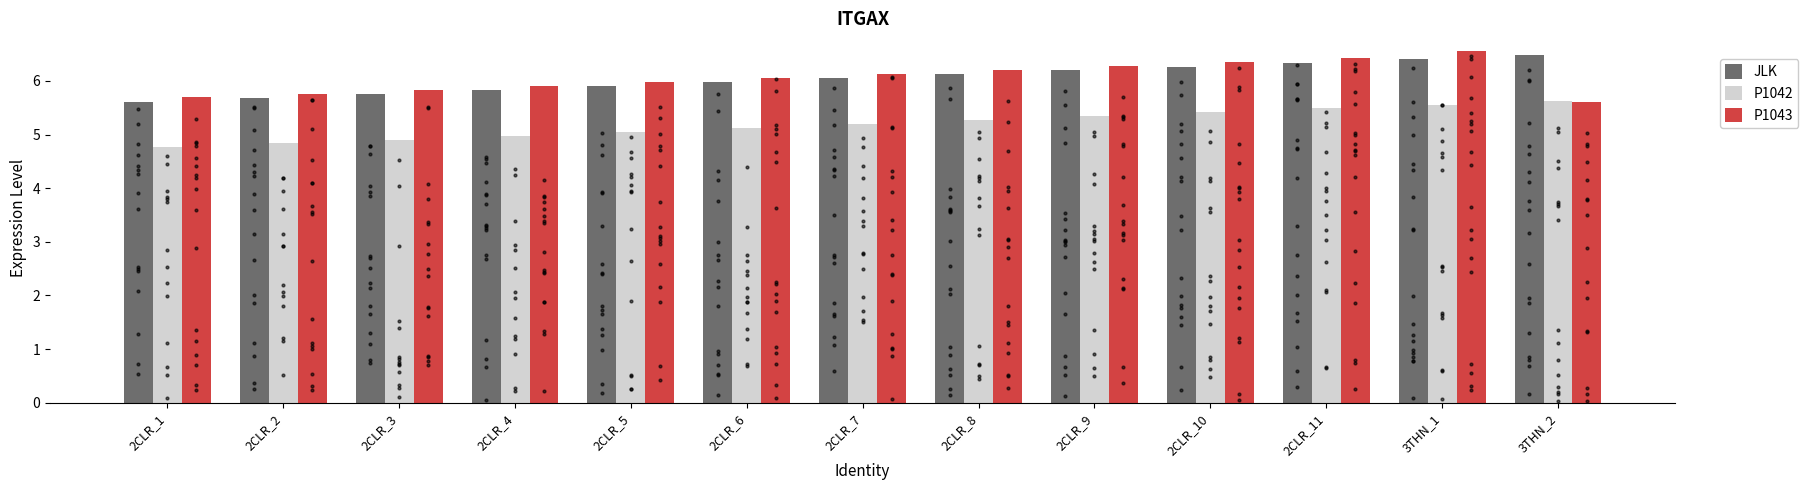

Is the value of JLK at 2CLR_10 greater than the value of P1043 at 2CLR_9?

No